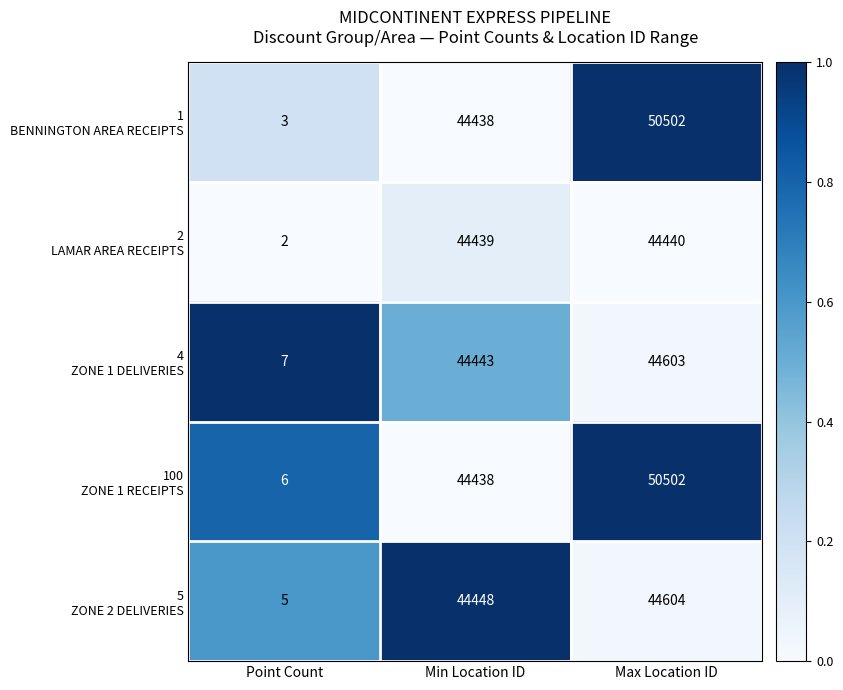

What is the greatest value displayed?

50502